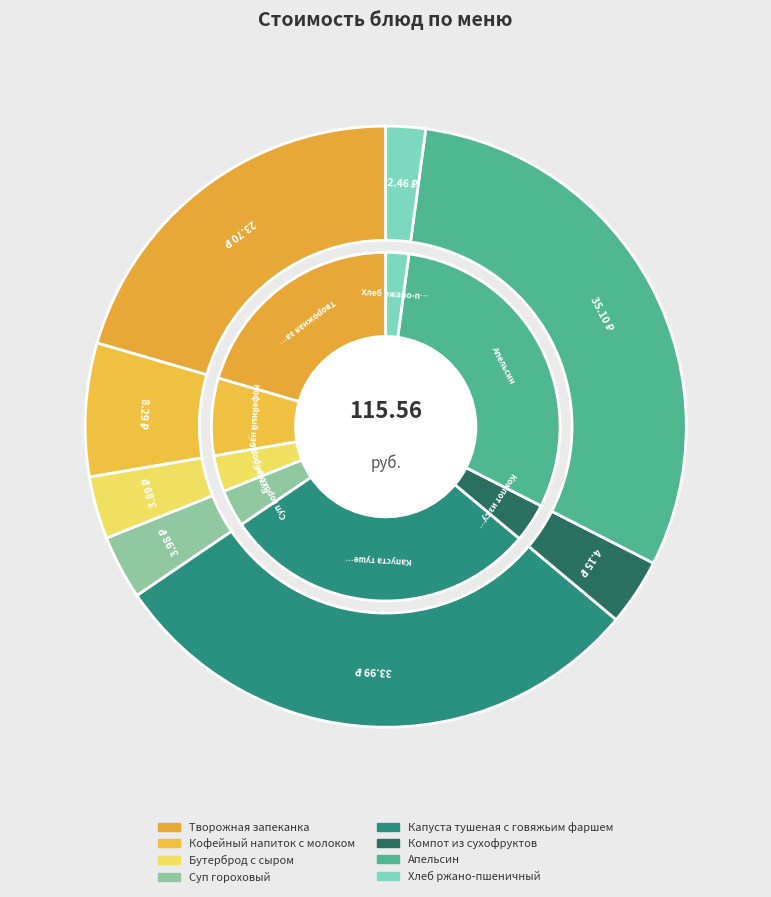

True or false: Кофейный напиток с молоком accounts for 21% of the total.

False